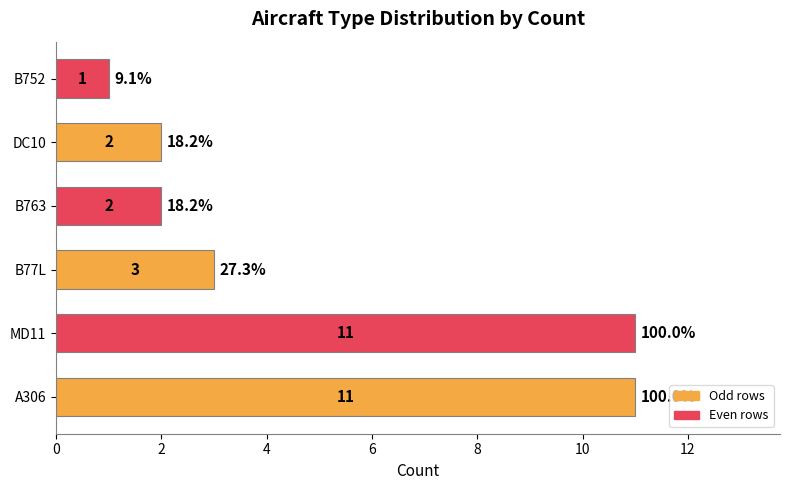

Which has a higher value, B763 or A306?

A306